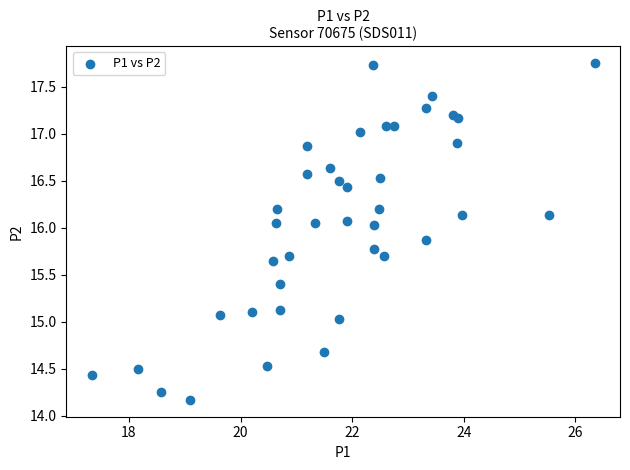

What is the range of Y values (max minus min)?

3.6